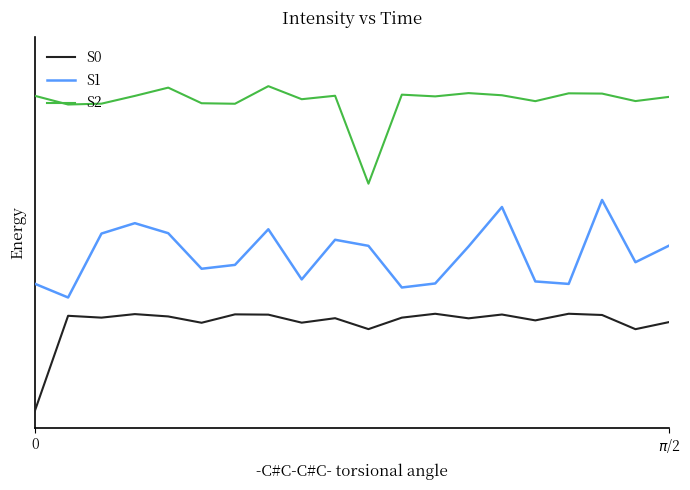

Which series has the largest range (max minus min)?

S2